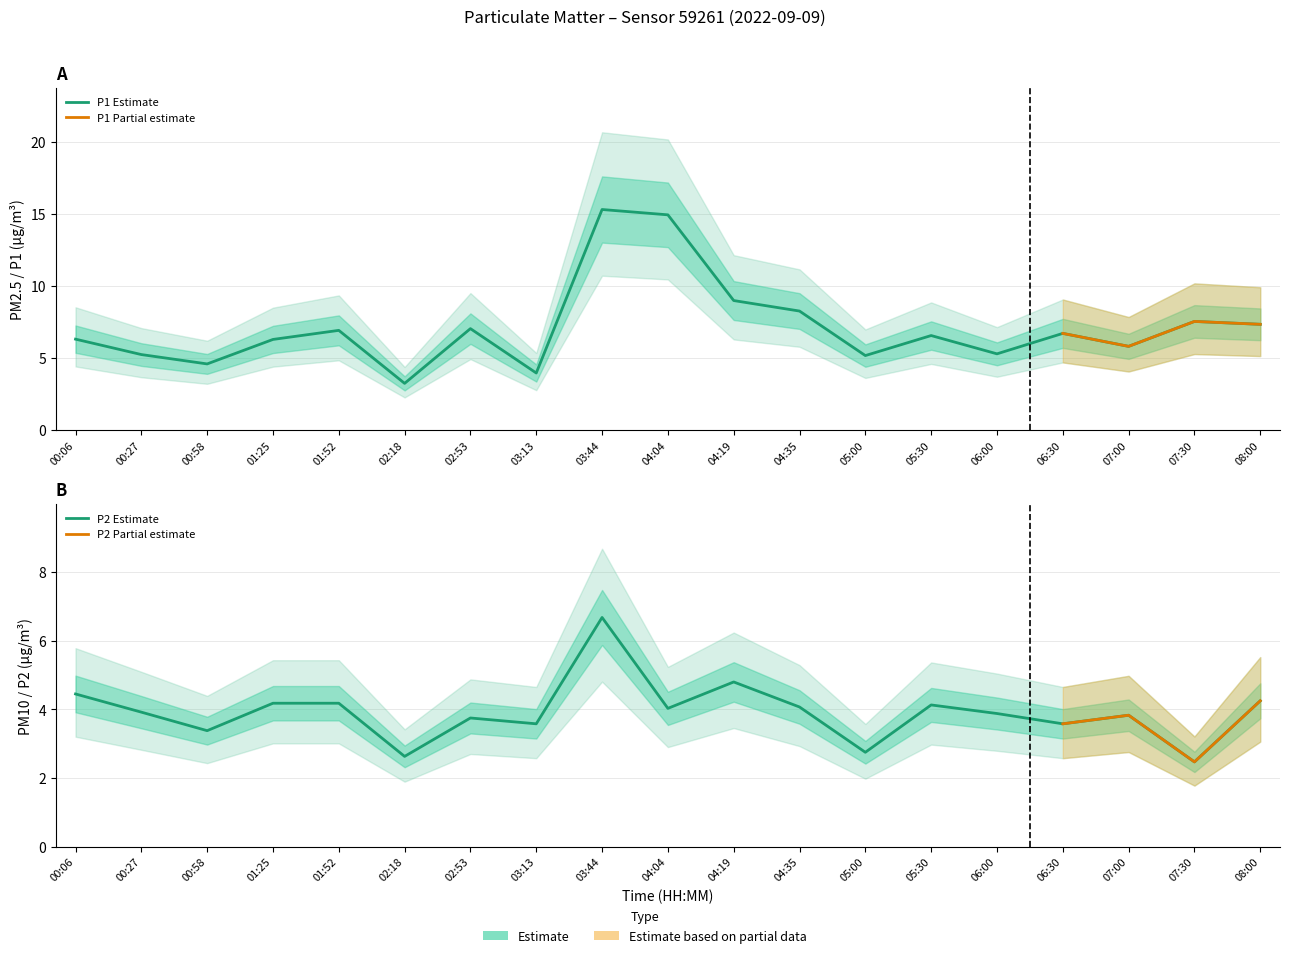

How many data points in P1 are less than 6?

7